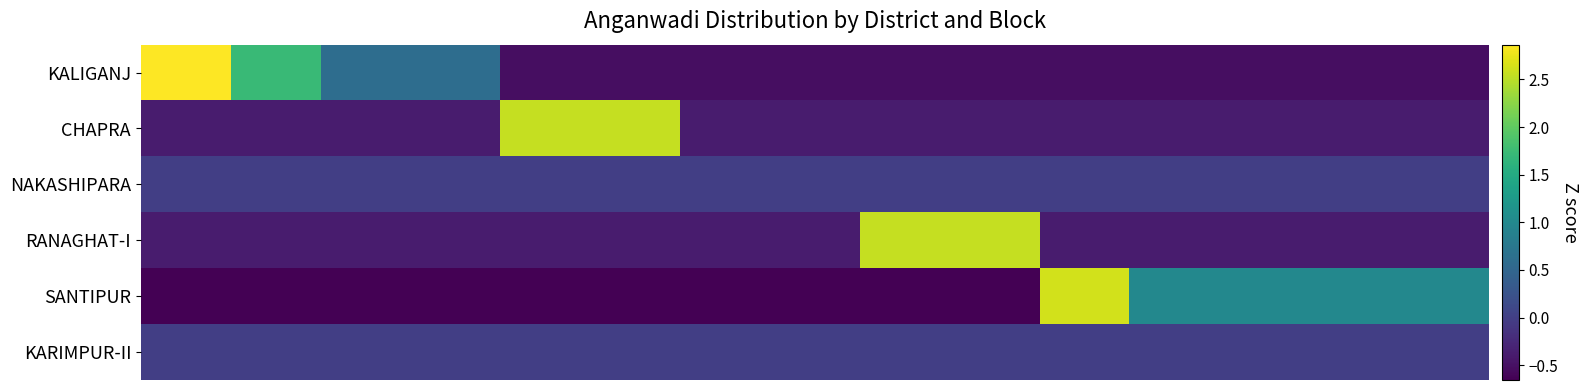

How many categories are shown in the chart?

15